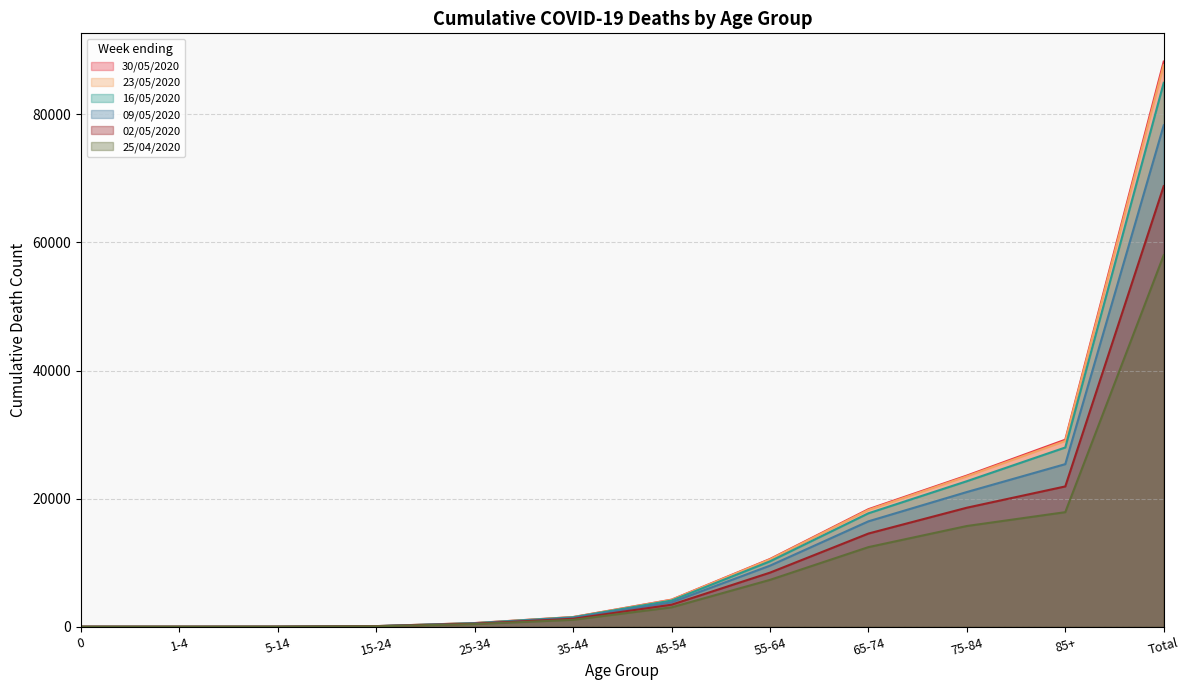

At which label does 30/05/2020 reach its peak?

Total